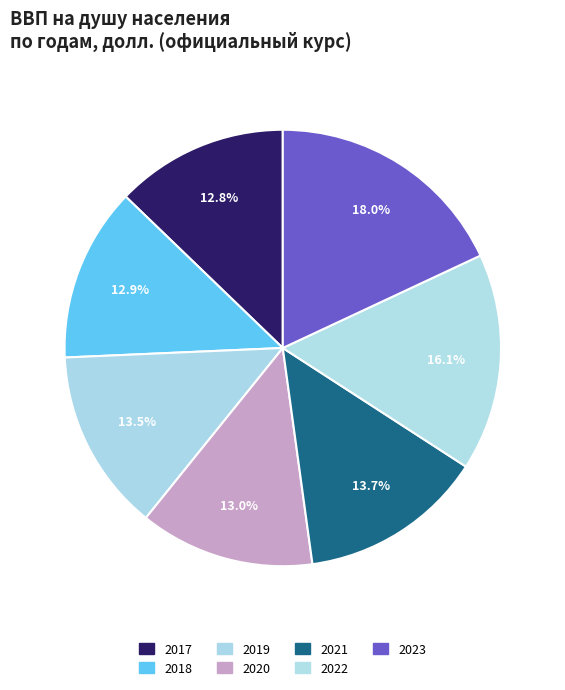

Do 2023 and 2018 together represent more than half of the pie?

No